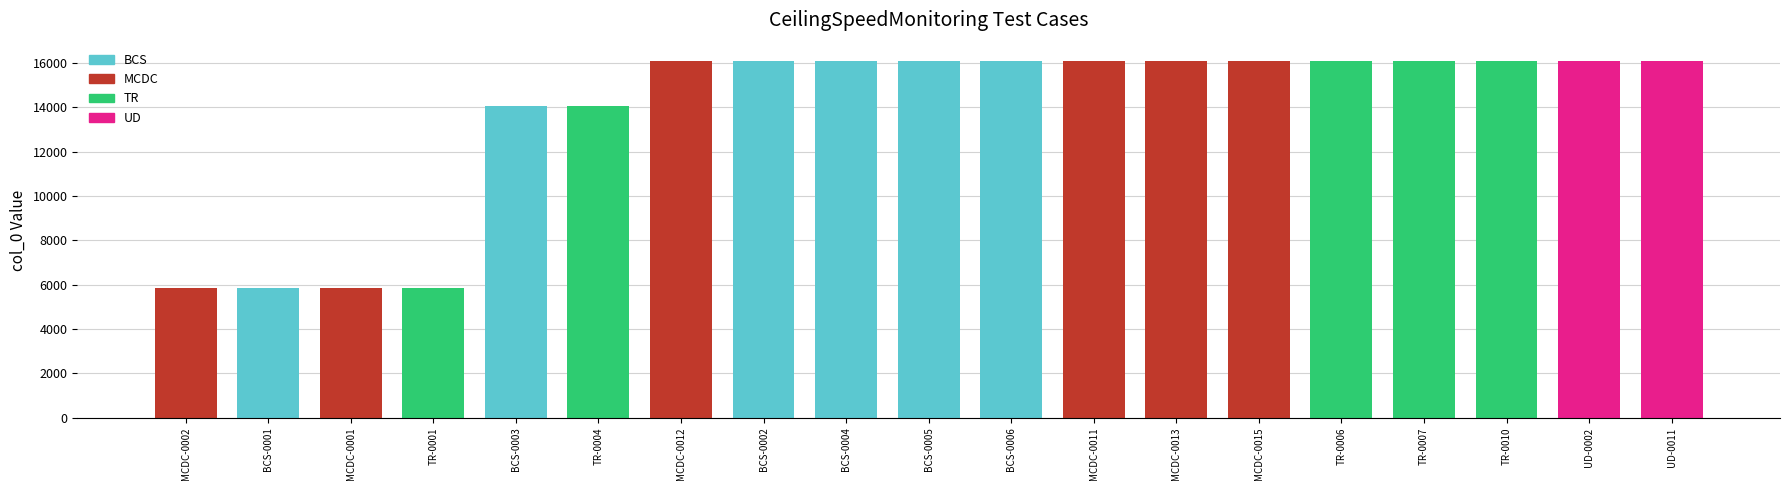

Is it true that the value at MCDC-0012 is 5945?

False